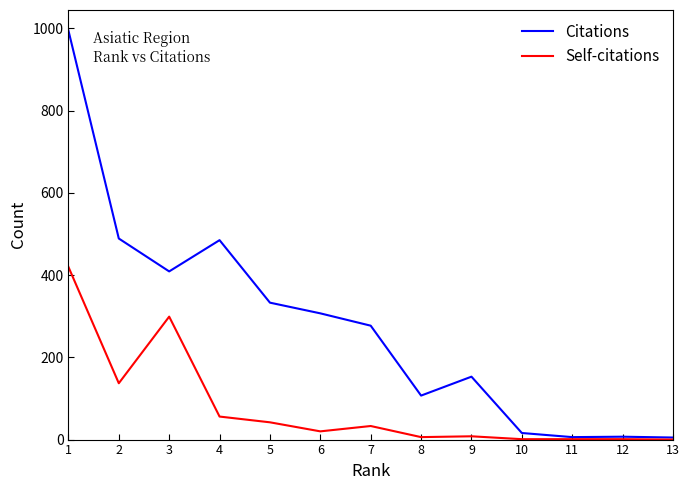

List the series in order of their peak value, highest first.

Citations, Self-citations